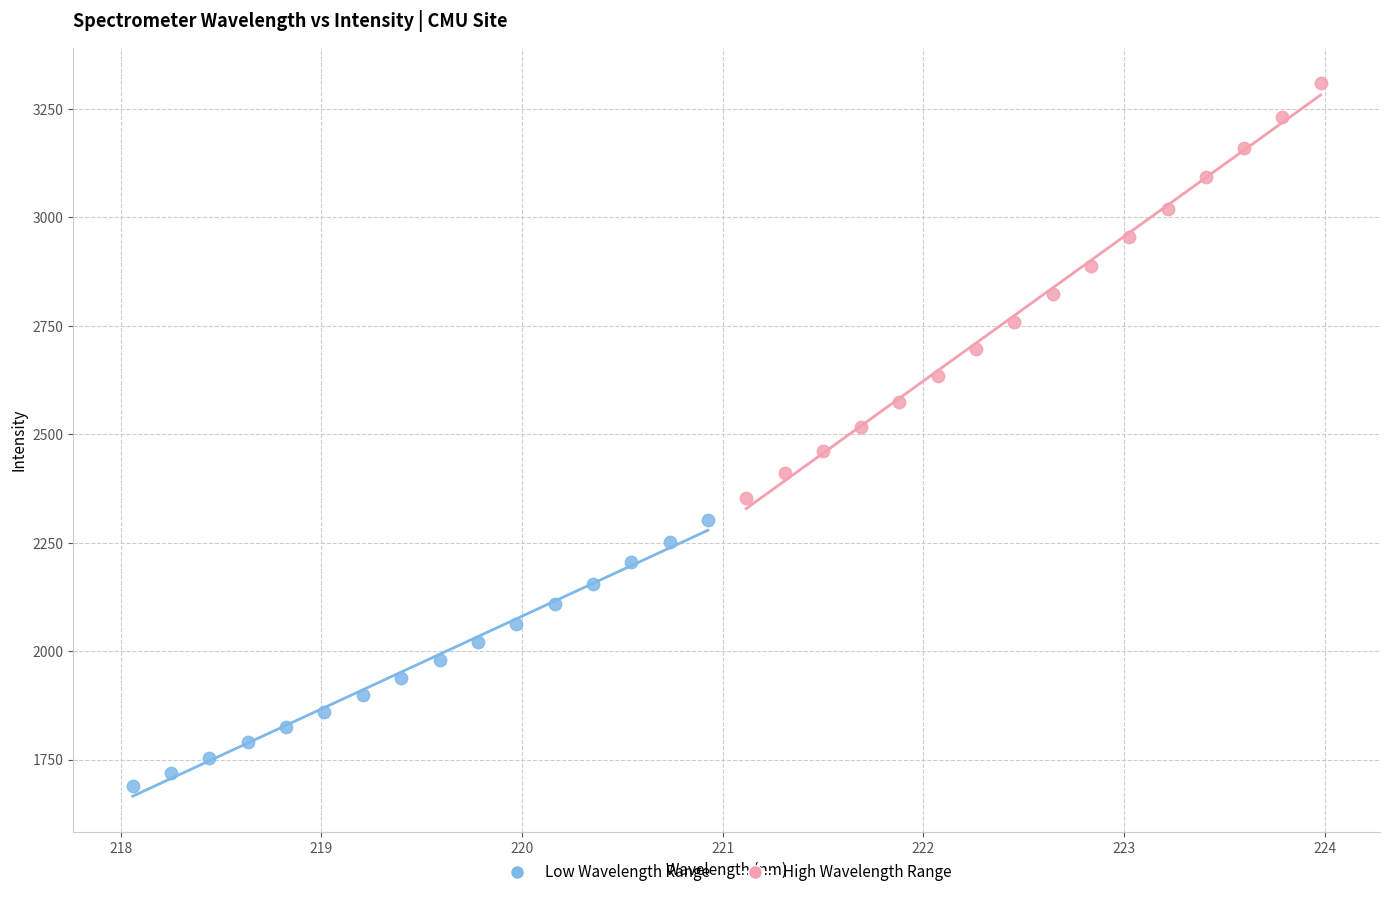

Which series has the widest spread of Y values?

High Wavelength Range